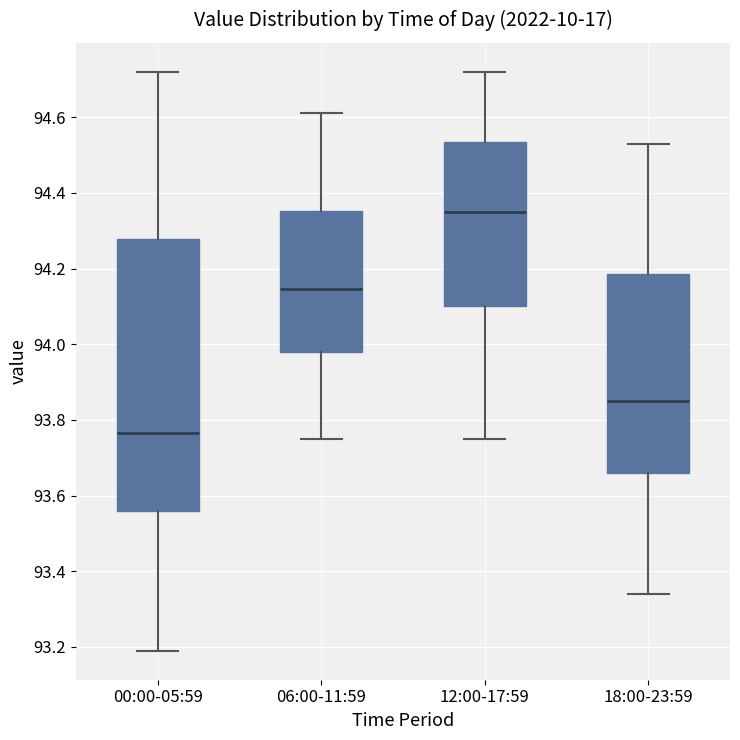

Reading left to right, read every box against the y-axis: the position of its median line, the range the box covers, and the ends of its whiskers. The values are not printed on the chart, so give them approximately, as read against the axis.

00:00-05:59: median 93.76, box 93.56 to 94.28, whiskers 93.20 to 94.72
06:00-11:59: median 94.14, box 93.98 to 94.36, whiskers 93.76 to 94.62
12:00-17:59: median 94.36, box 94.10 to 94.54, whiskers 93.76 to 94.72
18:00-23:59: median 93.86, box 93.66 to 94.18, whiskers 93.34 to 94.54